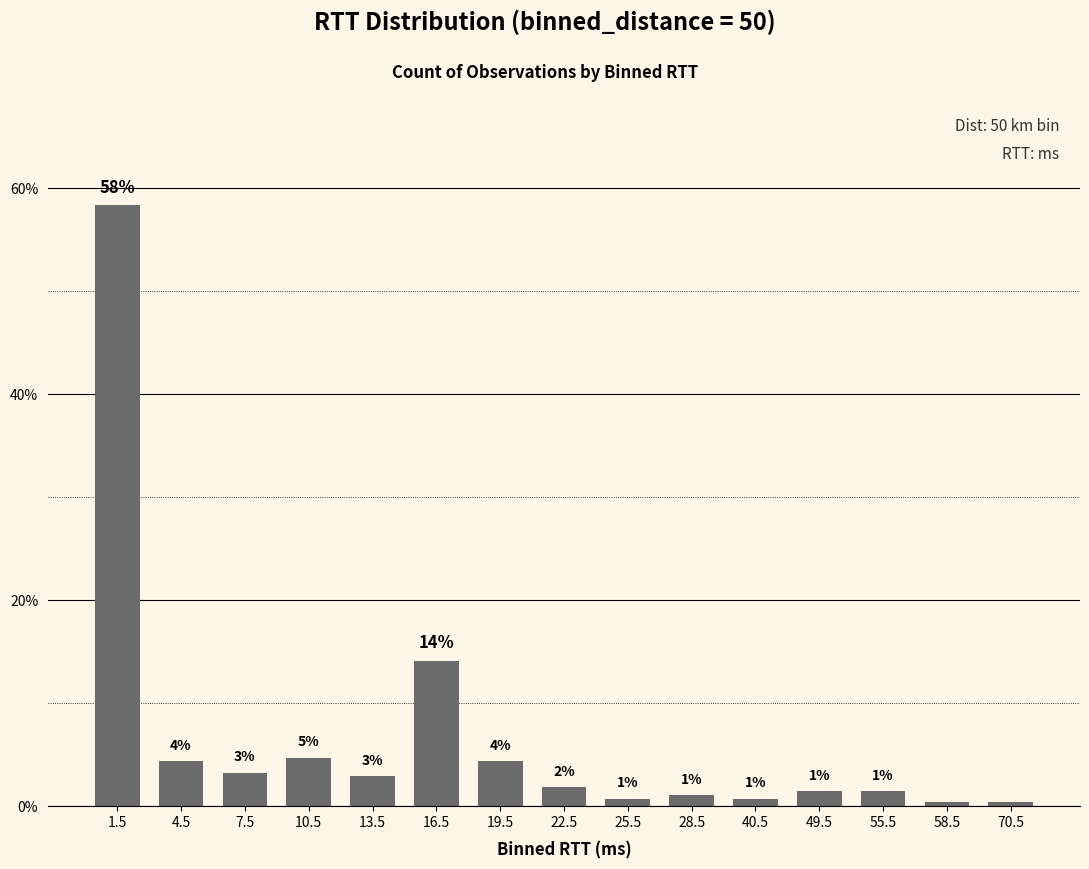

The chart shows a value of 0.6 at 70.5. True or false?

False